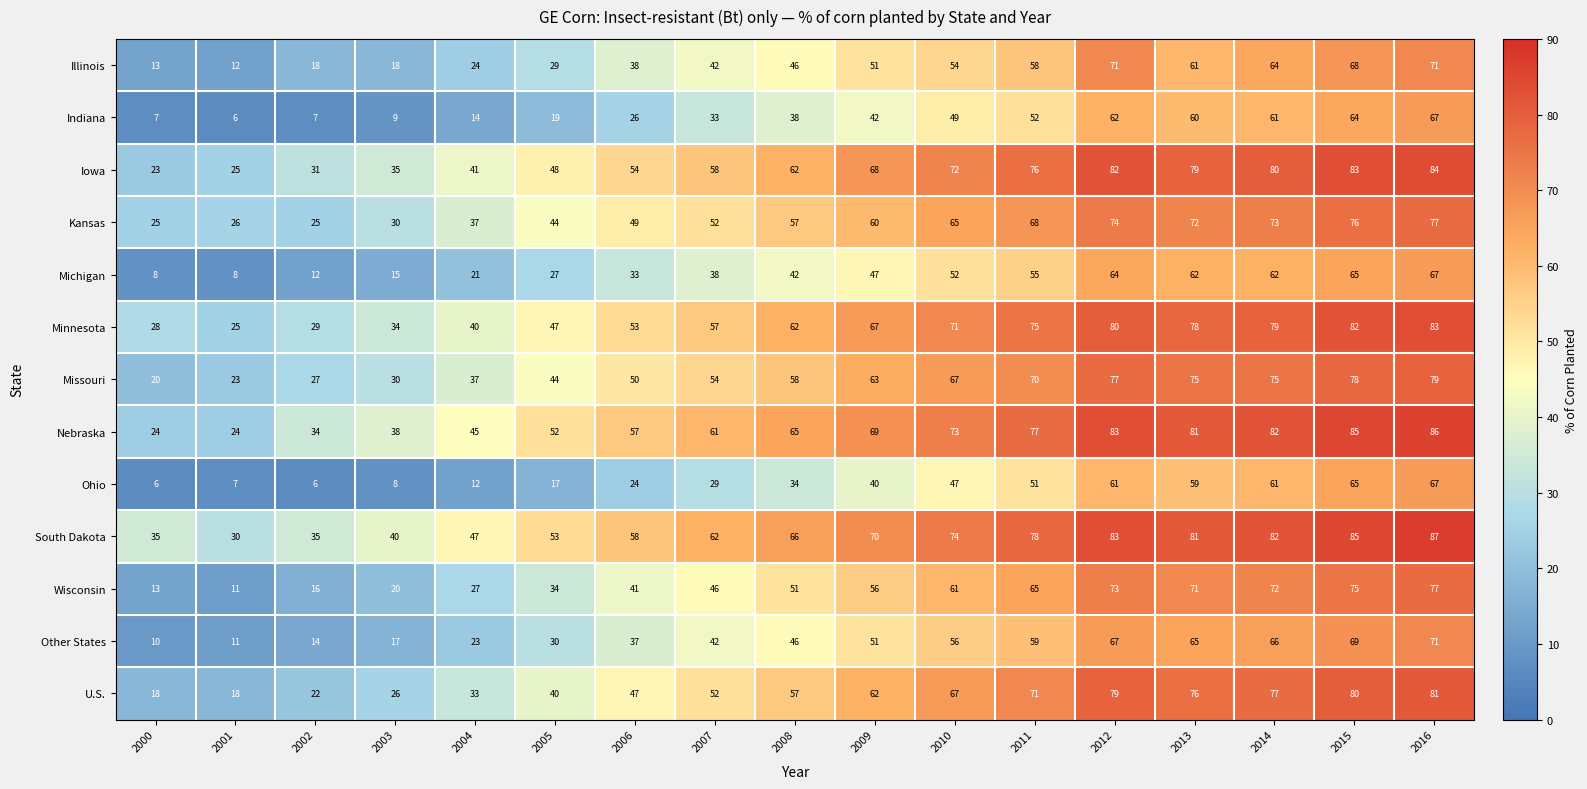

True or false: Minnesota has a value of 40 at 2004.

True